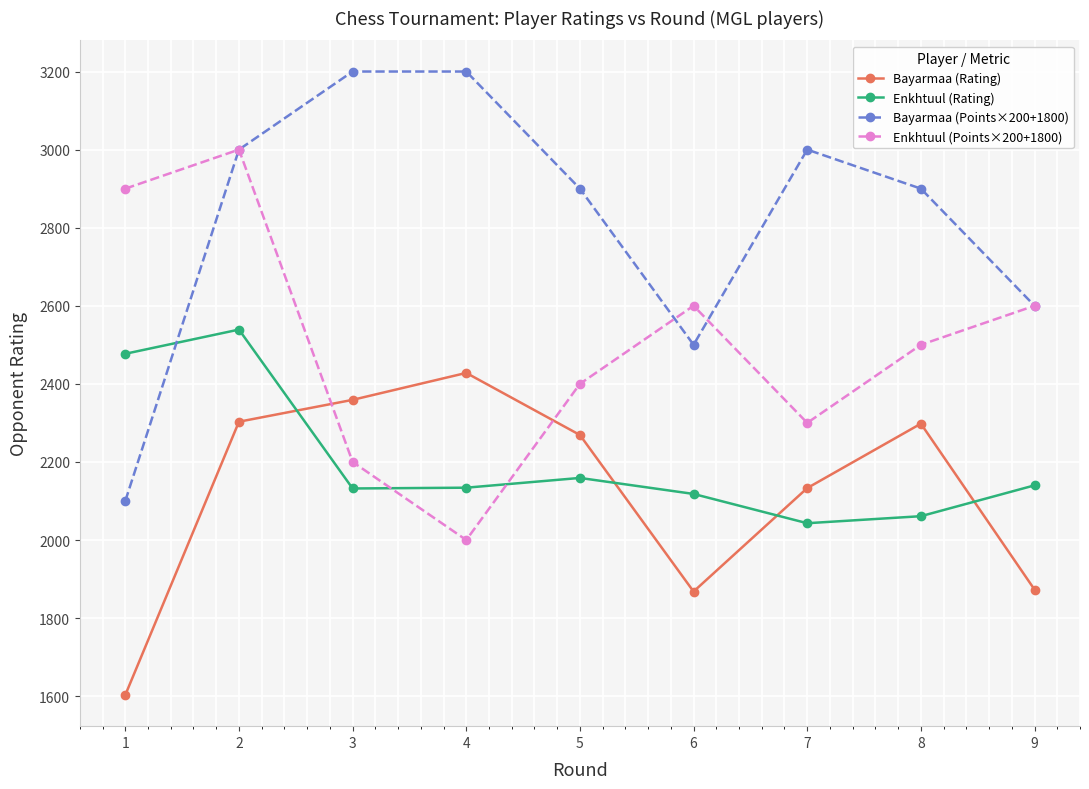

The value of Enkhtuul (Points×200+1800) at 8 is 2500. True or false?

True